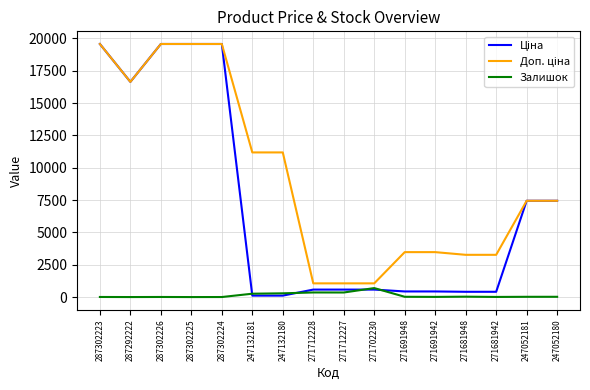

What is the maximum value for Залишок?

694.0